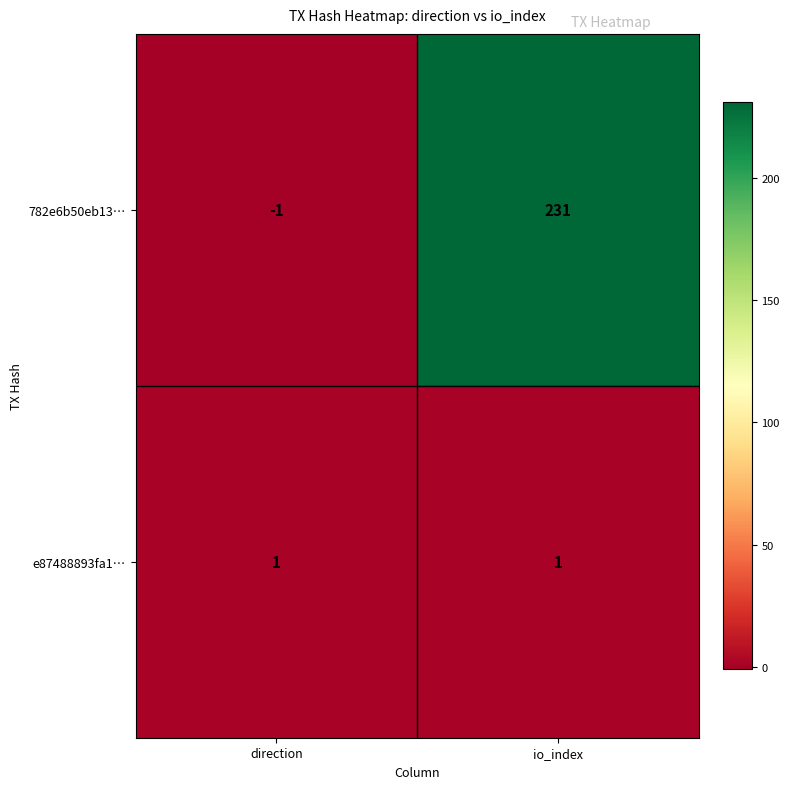

Which series has the largest total across all categories?

782e6b50eb13…